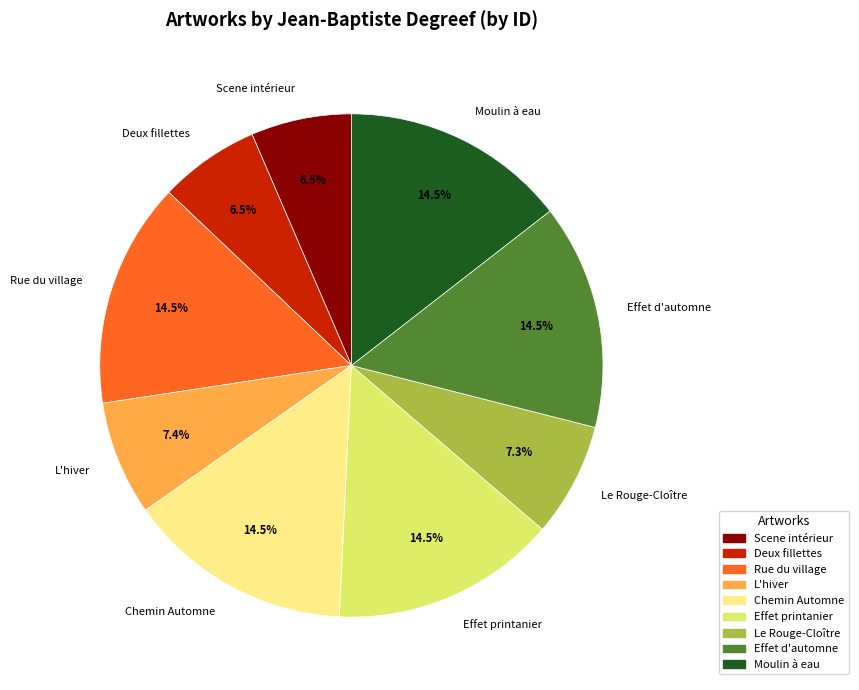

Is there any slice that represents more than half of the pie?

No